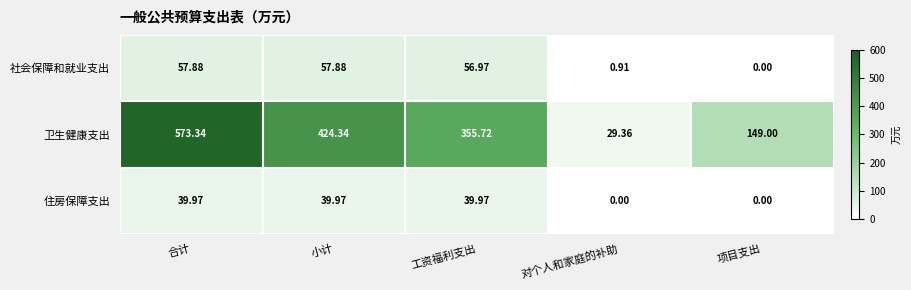

Rank the series by their maximum value, from highest to lowest.

卫生健康支出, 社会保障和就业支出, 住房保障支出